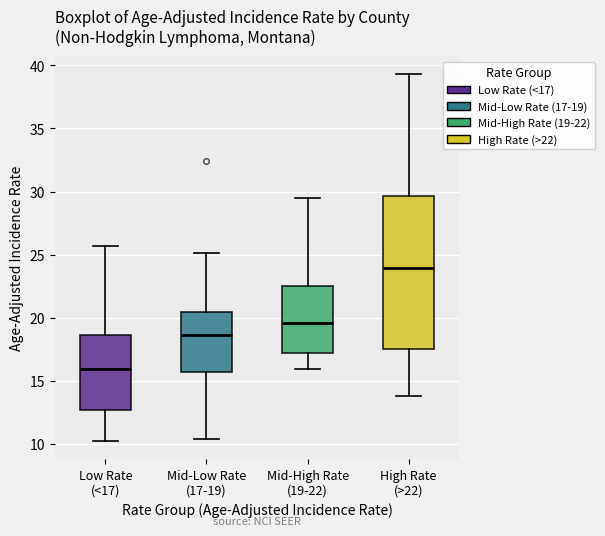

Which box is the tallest, from its lower edge to its upper edge?

High Rate (>22)